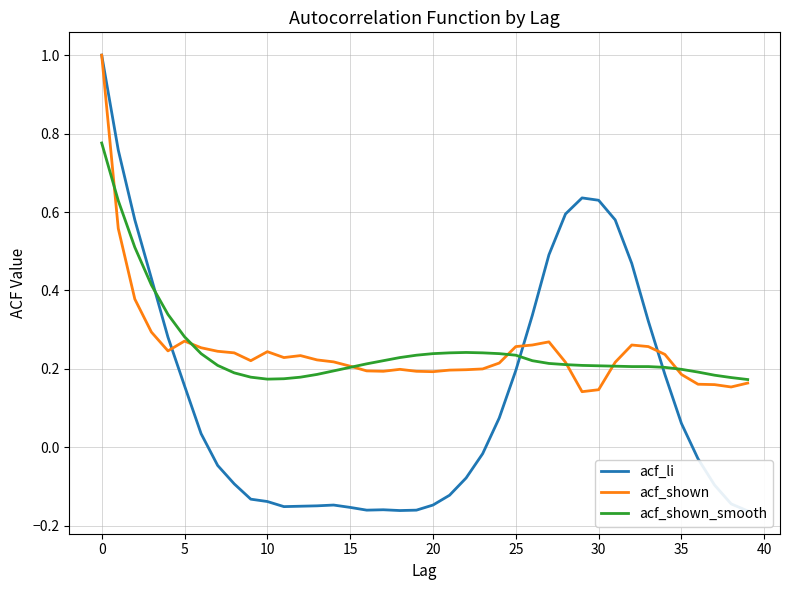

The acf_shown_smooth series shows 0.2 at 30. True or false?

True